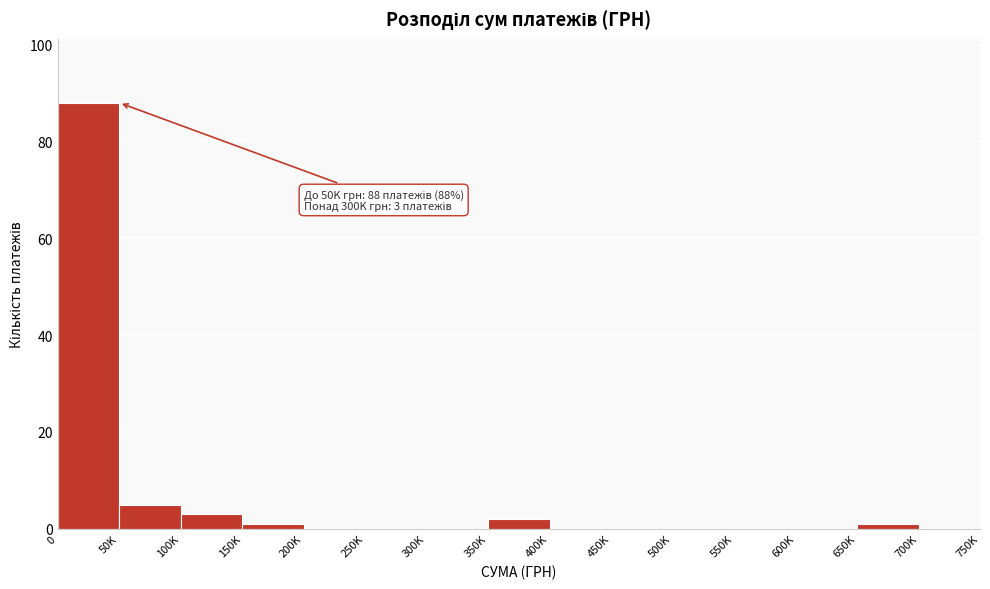

Reading left to right, transcribe all the data shown in this chart.

0=88	50K=5	100K=3	150K=1	200K=0	250K=0	300K=0	350K=2	400K=0	450K=0	500K=0	550K=0	600K=0	650K=1	700K=0